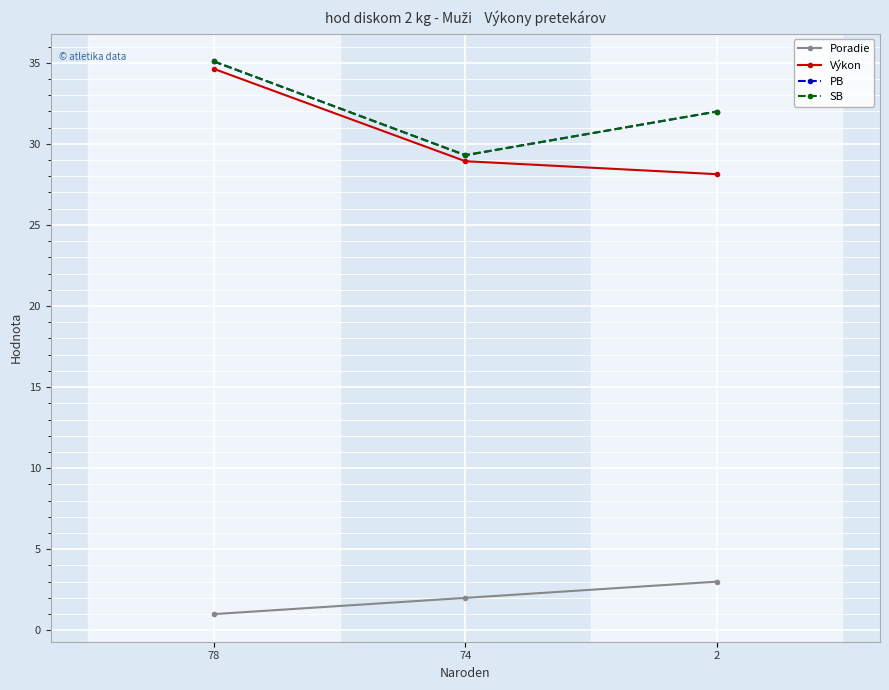

What is the sum of all SB values?

96.4